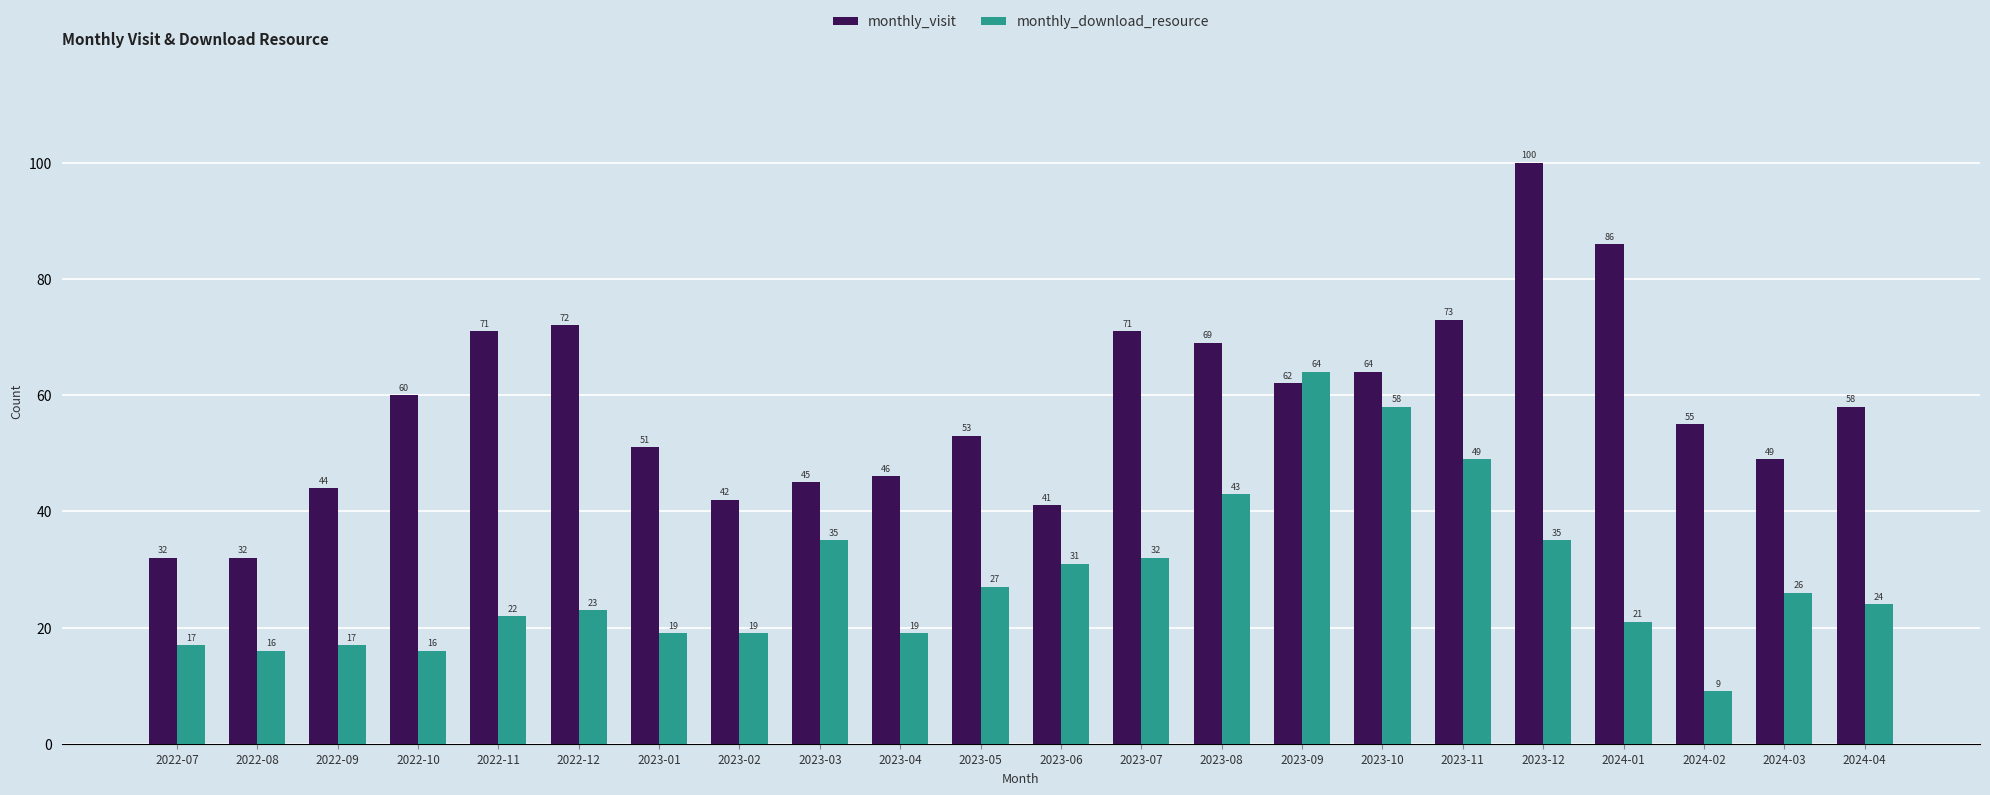

What is the difference between the maximum and minimum values in the monthly_visit series?

68